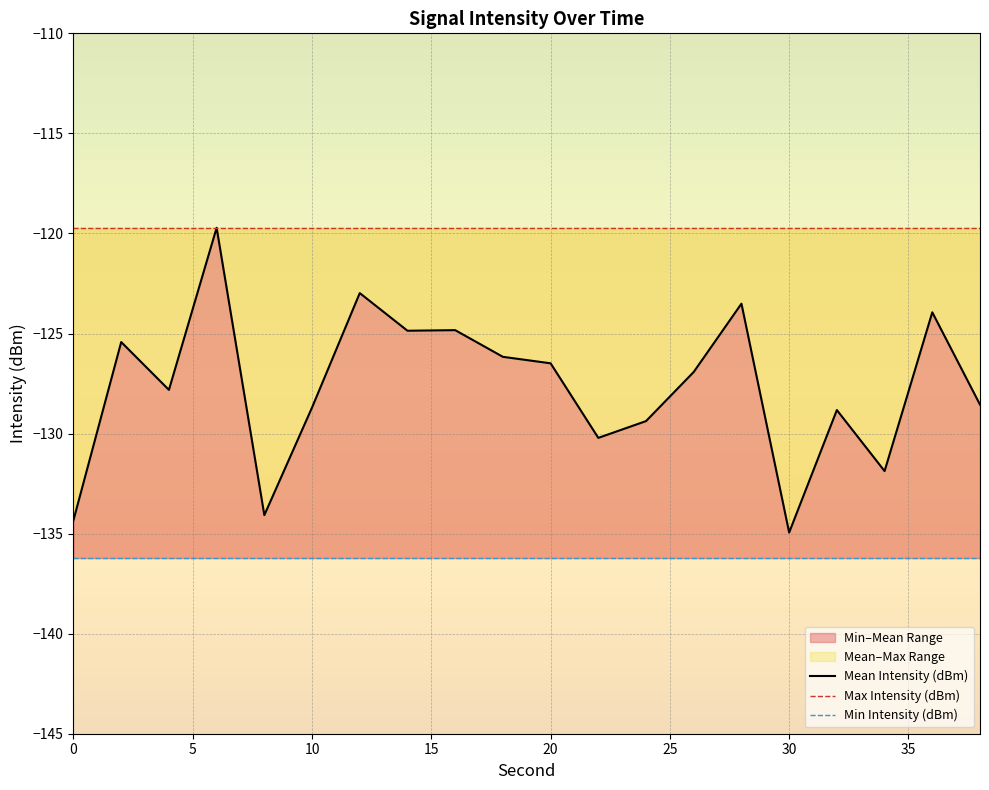

The Min Intensity (dBm) series shows -81.9 at 35. True or false?

False